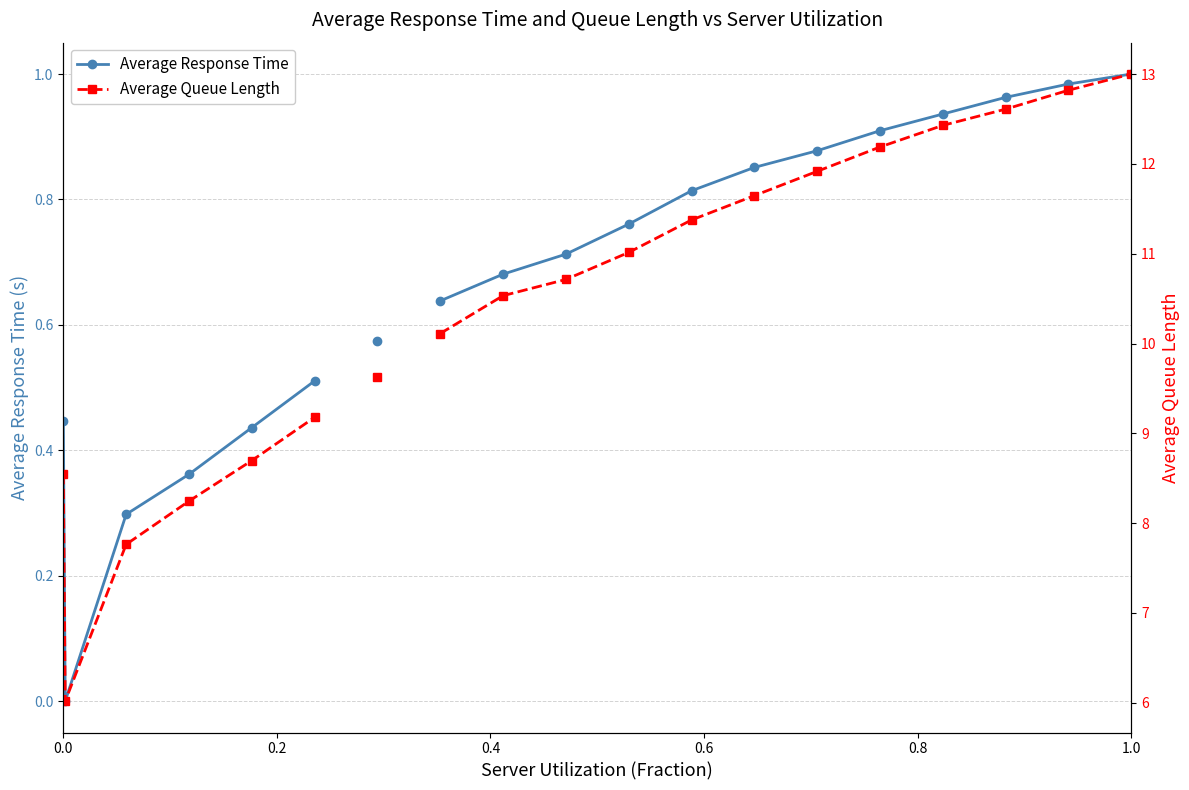

What is the label of the 3rd point from the left?

0.4